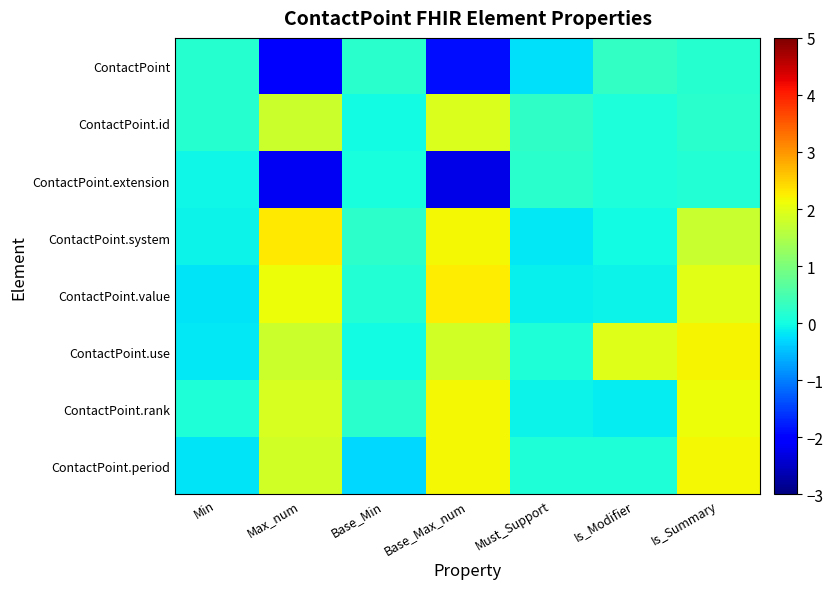

What is the minimum value shown in the chart?

-2.3